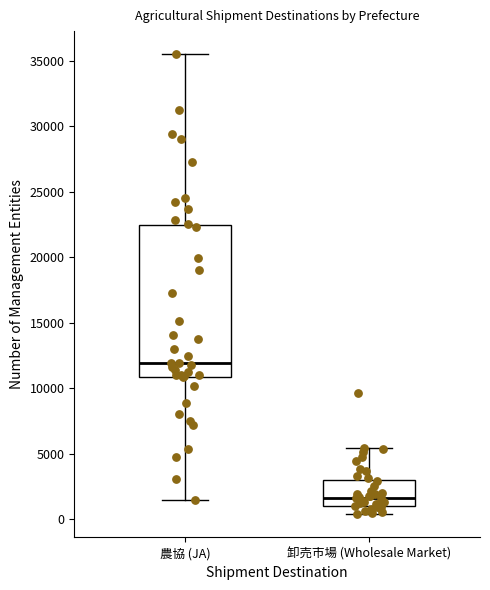

Comparing the boxes themselves (not the whiskers), which one is the tallest?

農協 (JA)